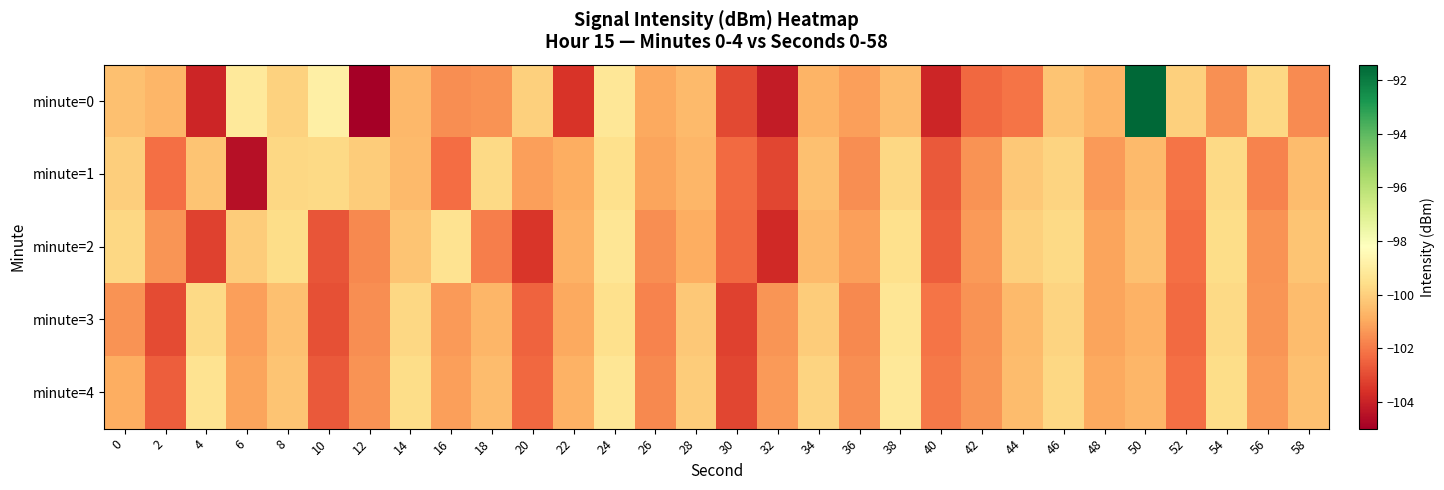

Reading left to right, list all the values displayed in this chart.

minute=0: 0=-100.4	2=-100.7	4=-103.9	6=-99.2	8=-99.9	10=-98.9	12=-105.0	14=-100.6	16=-101.6	18=-101.5	20=-100.0	22=-103.6	24=-99.2	26=-101.0	28=-100.6	30=-103.1	32=-104.2	34=-100.7	36=-101.2	38=-100.5	40=-103.9	42=-102.4	44=-102.1	46=-100.3	48=-100.8	50=-91.4	52=-100.0	54=-101.5	56=-99.8	58=-101.6
minute=1: 0=-100.1	2=-102.2	4=-100.3	6=-104.5	8=-99.8	10=-99.7	12=-100.1	14=-100.6	16=-102.2	18=-99.7	20=-101.2	22=-100.9	24=-99.5	26=-101.1	28=-100.7	30=-102.3	32=-103.1	34=-100.4	36=-101.6	38=-99.8	40=-102.7	42=-101.5	44=-100.2	46=-99.9	48=-101.3	50=-100.6	52=-102.1	54=-99.7	56=-101.8	58=-100.5
minute=2: 0=-99.8	2=-101.4	4=-103.2	6=-100.1	8=-99.6	10=-102.8	12=-101.7	14=-100.3	16=-99.4	18=-101.9	20=-103.5	22=-100.8	24=-99.3	26=-101.6	28=-100.9	30=-102.4	32=-103.8	34=-100.6	36=-101.2	38=-99.5	40=-102.6	42=-101.3	44=-100.0	46=-99.7	48=-101.1	50=-100.4	52=-102.2	54=-99.6	56=-101.5	58=-100.3
minute=3: 0=-101.5	2=-103.0	4=-99.7	6=-101.2	8=-100.4	10=-102.9	12=-101.6	14=-99.8	16=-101.3	18=-100.7	20=-102.5	22=-101.0	24=-99.5	26=-101.8	28=-100.2	30=-103.2	32=-101.4	34=-100.1	36=-101.7	38=-99.3	40=-102.1	42=-101.5	44=-100.6	46=-99.9	48=-101.1	50=-100.8	52=-102.3	54=-99.7	56=-101.4	58=-100.5
minute=4: 0=-100.9	2=-102.6	4=-99.4	6=-101.1	8=-100.3	10=-102.7	12=-101.5	14=-99.6	16=-101.2	18=-100.5	20=-102.4	22=-100.8	24=-99.3	26=-101.7	28=-100.1	30=-103.1	32=-101.3	34=-99.9	36=-101.6	38=-99.2	40=-102.0	42=-101.4	44=-100.5	46=-99.8	48=-101.0	50=-100.7	52=-102.2	54=-99.6	56=-101.3	58=-100.4